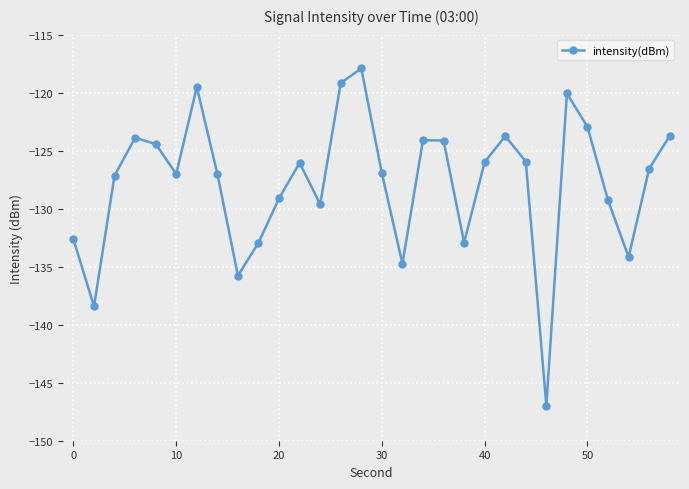

What is the average value?

-127.8